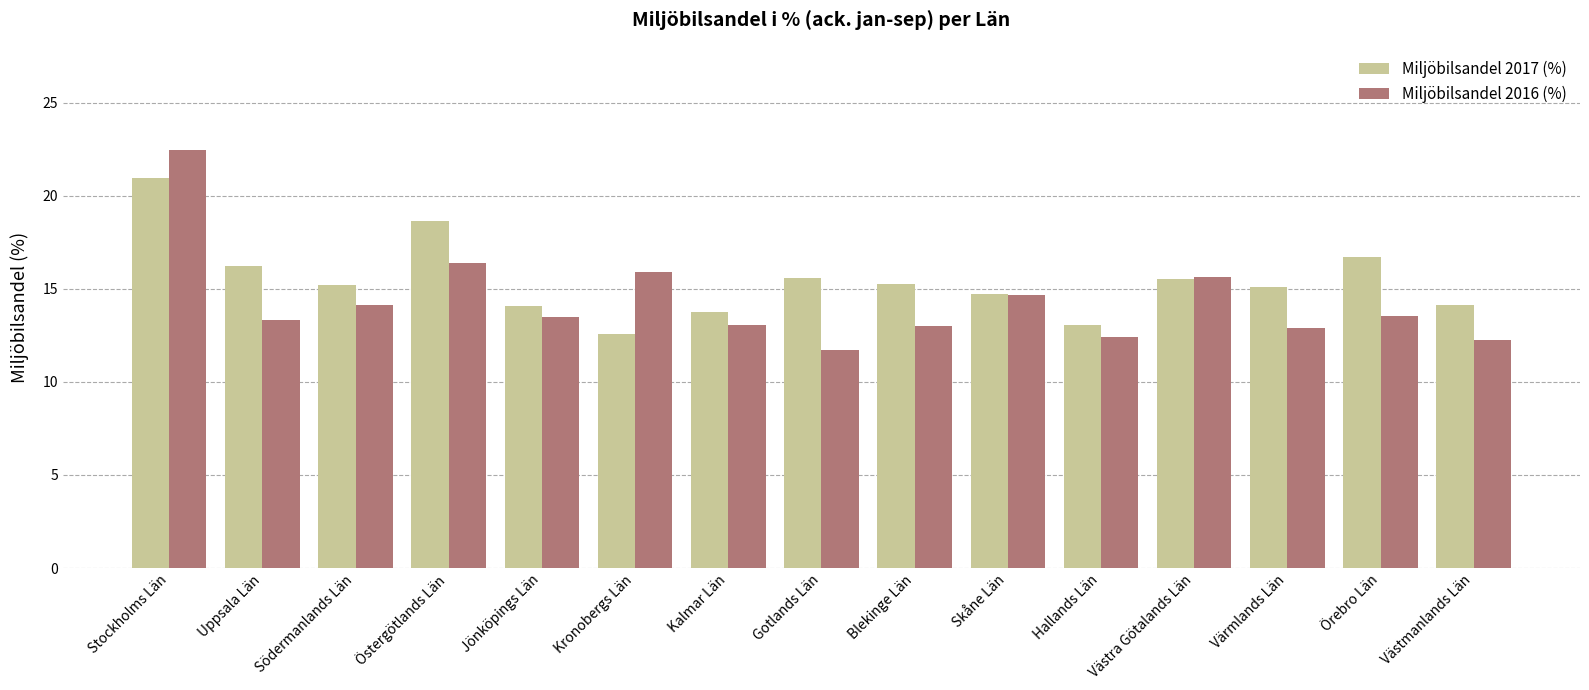

Where is Miljöbilsandel 2016 (%) nearest to the value 17?

Östergötlands Län